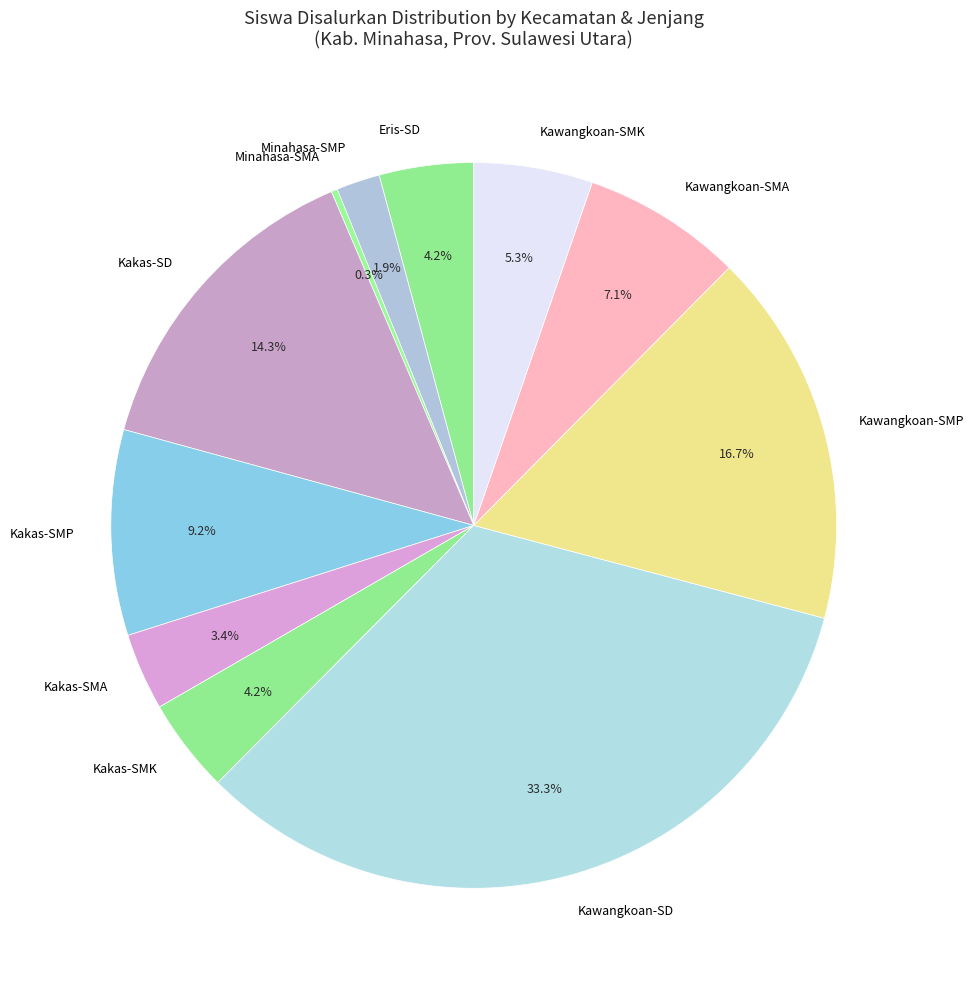

Which category has the biggest portion of the pie?

Kawangkoan-SD